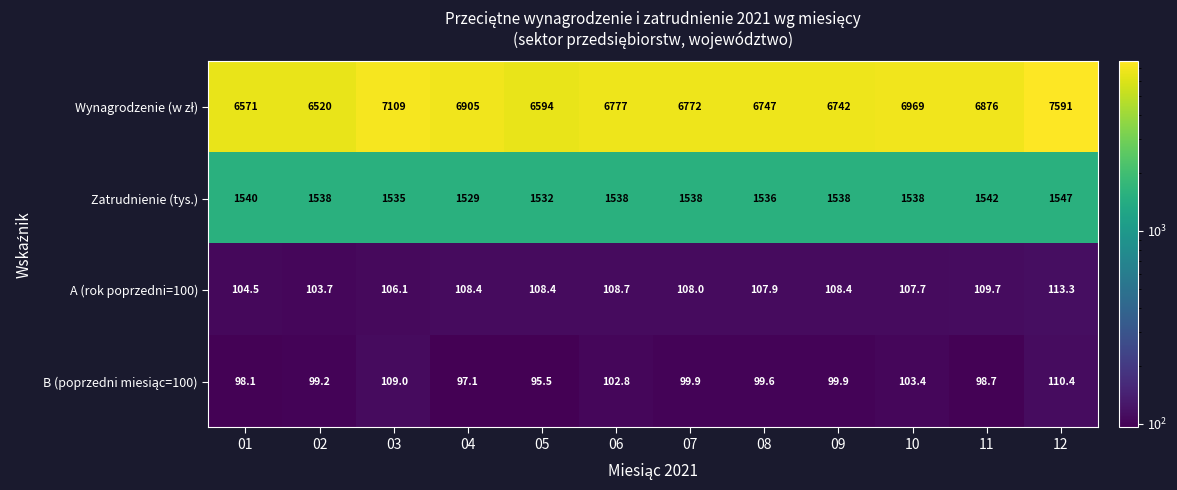

What is the spread (max minus min) of values at 07?

6672.1